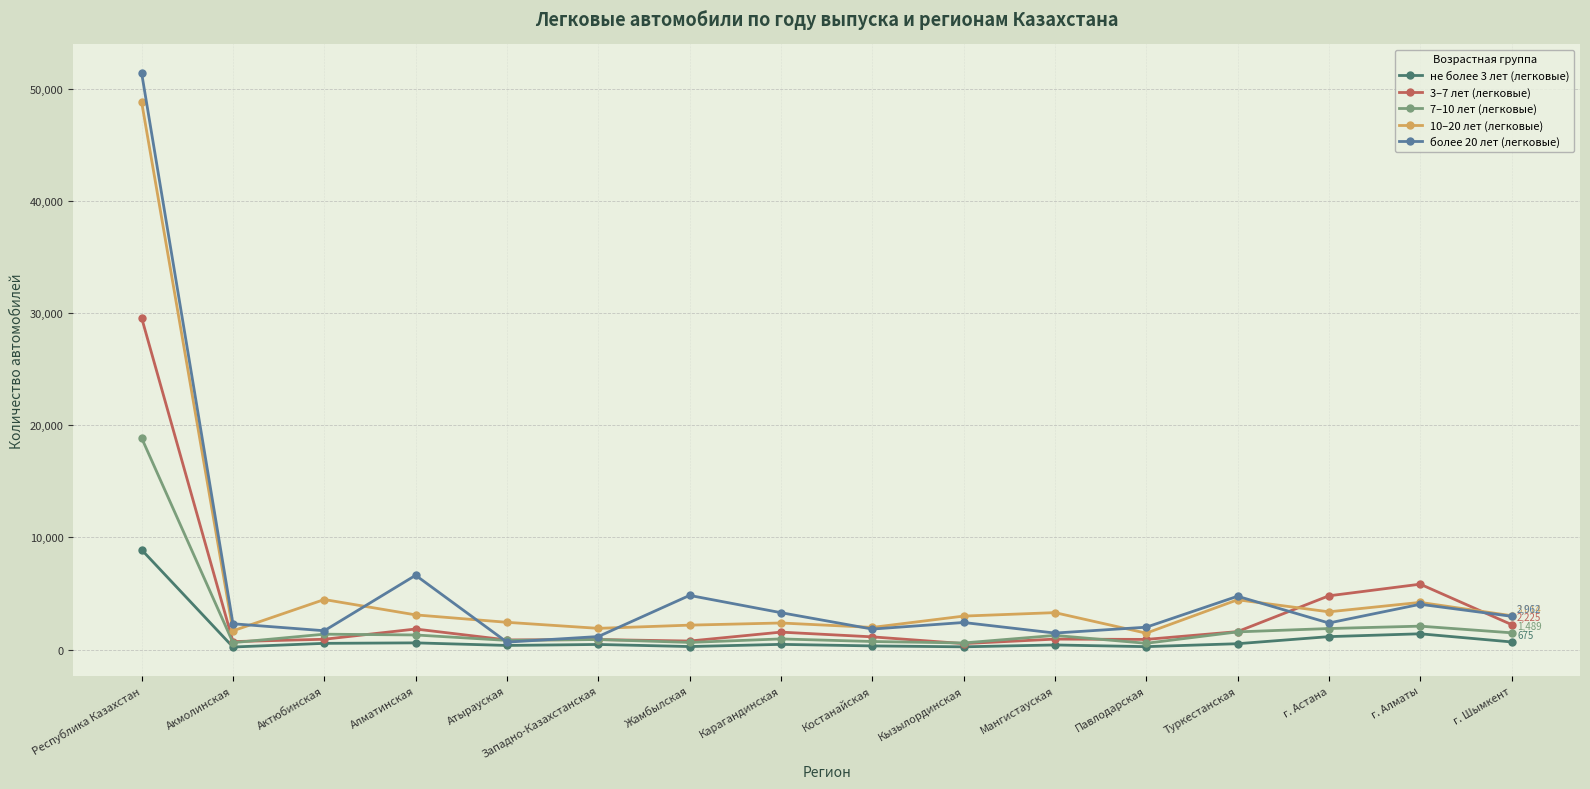

True or false: 7–10 лет (легковые) has more than 0 points higher than both neighbors.

True